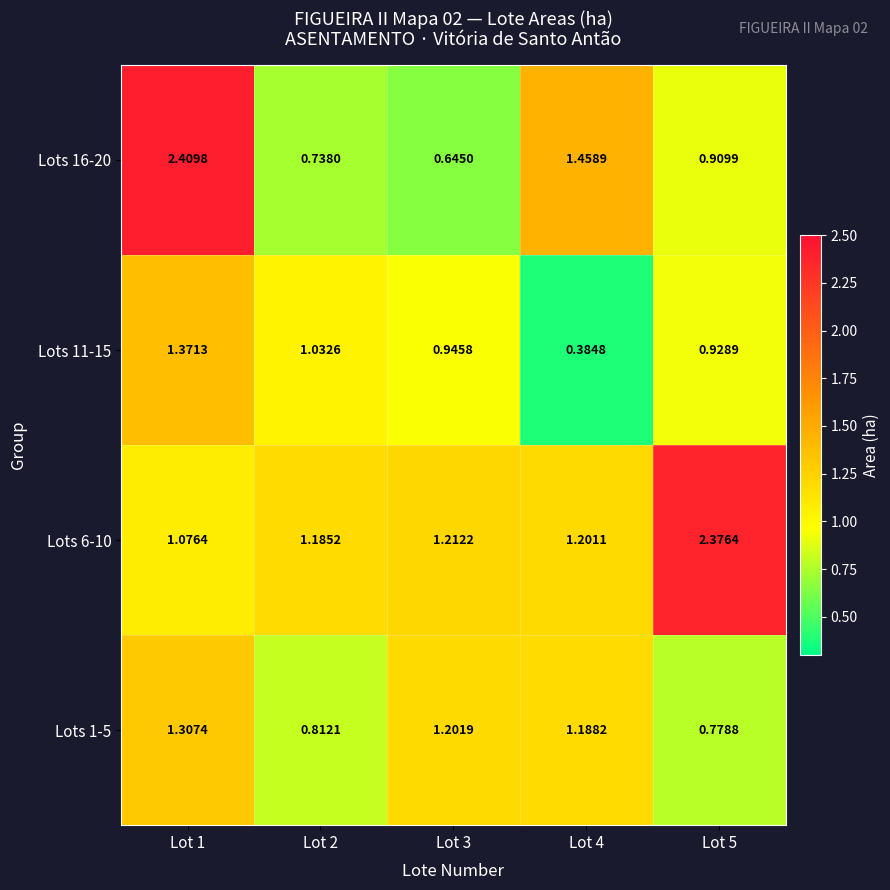

Which series has the largest range (max minus min)?

Lots 16-20